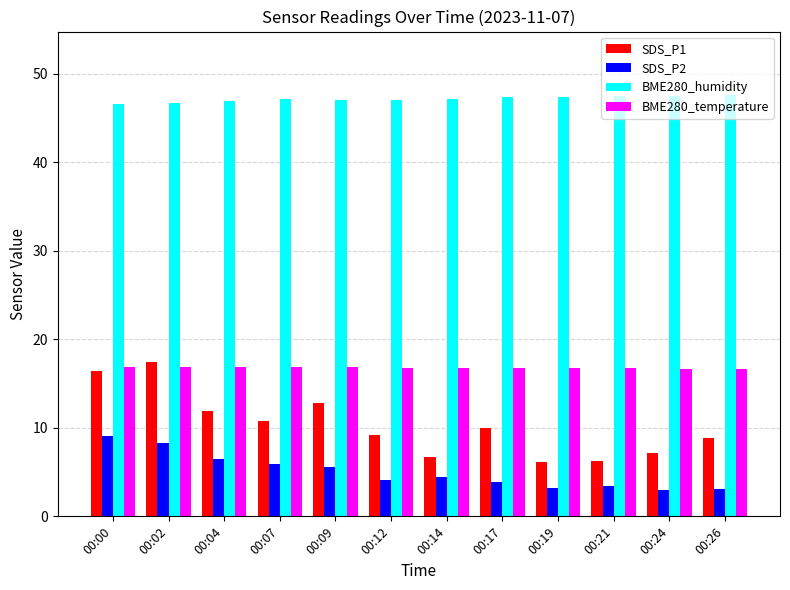

Between 00:14 and 00:24, which series saw the biggest shift?

SDS_P2